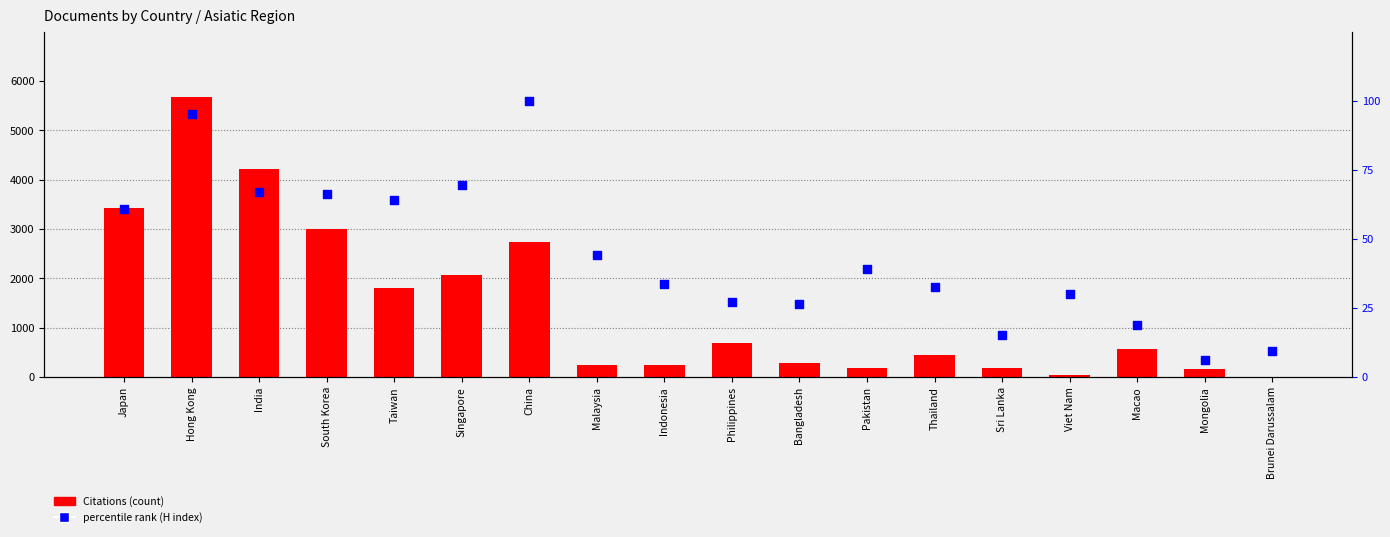

Which series contains the highest Y value?

Citations